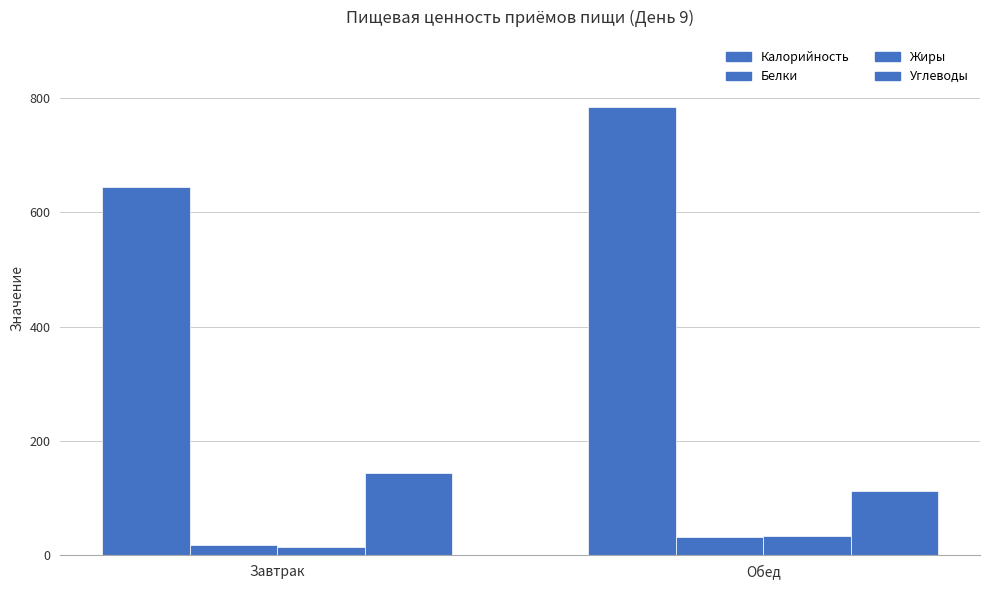

Rank the series at Обед from highest to lowest value.

Калорийность, Углеводы, Жиры, Белки